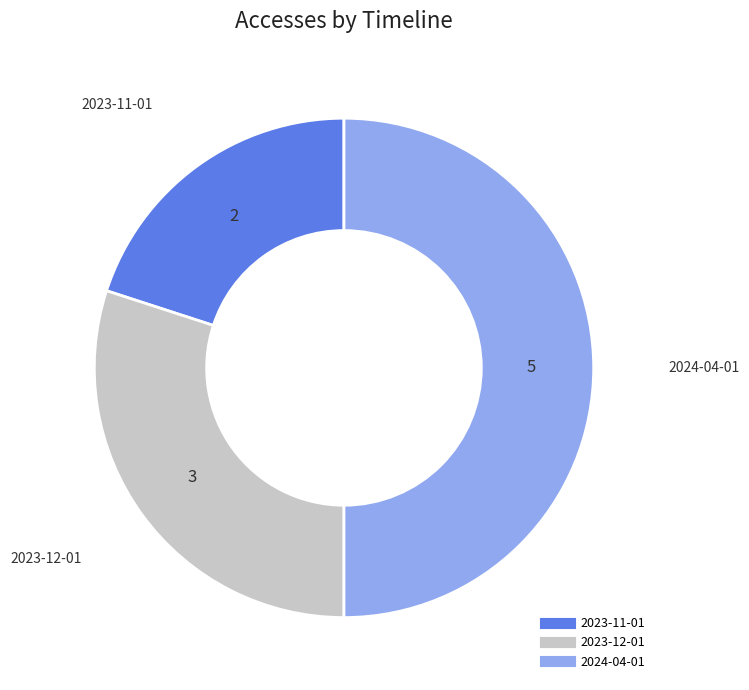

What is the largest slice in the pie chart?

2024-04-01